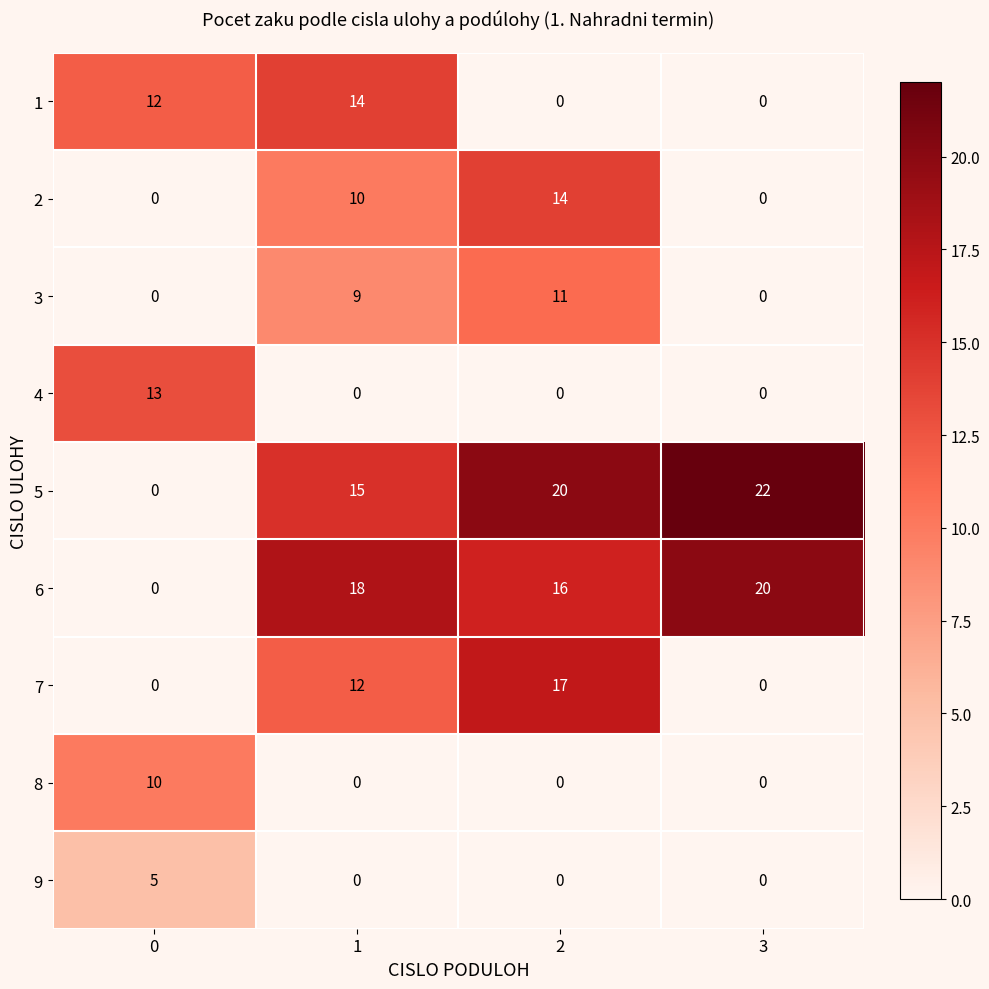

What is the maximum value for 4?

13